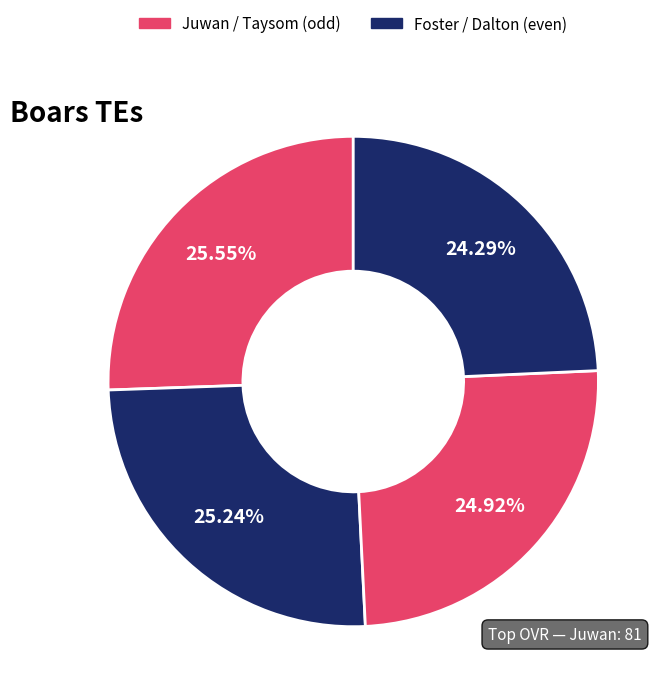

How many slices are in this pie chart?

4